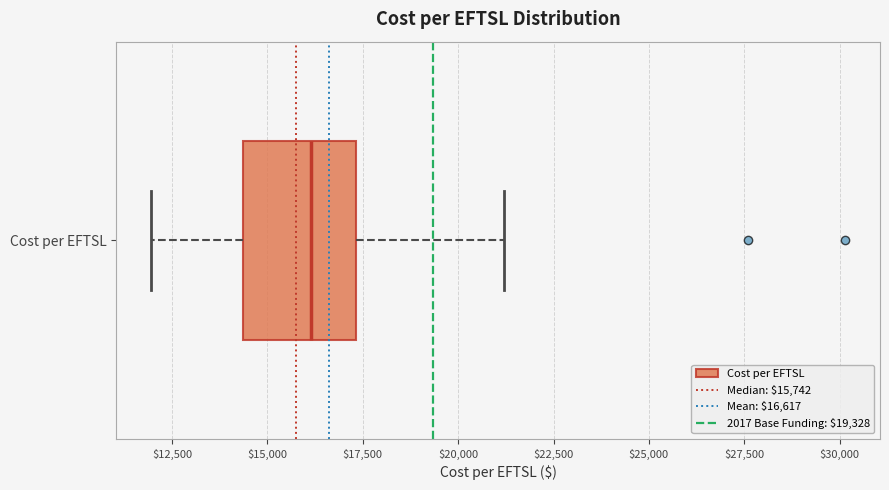

Where does the left whisker of the box for Cost per EFTSL end on the x-axis? The values are not printed on the chart, so give them approximately, as read against the axis.

12000